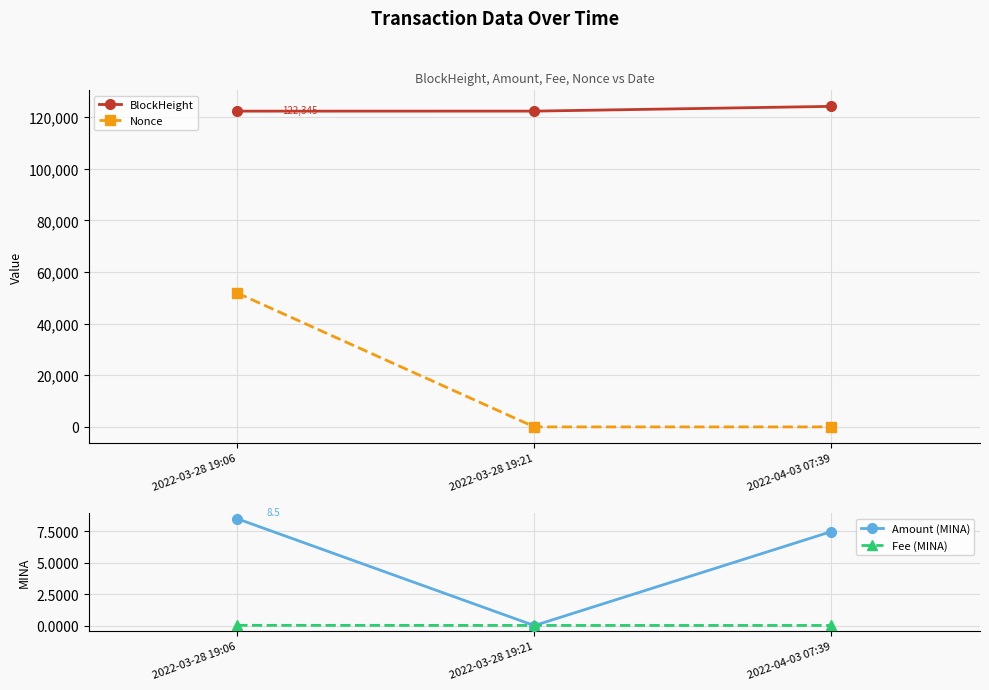

At 2022-03-28 19:21, list the series in order from largest to smallest.

BlockHeight, Fee (MINA), Nonce, Amount (MINA)